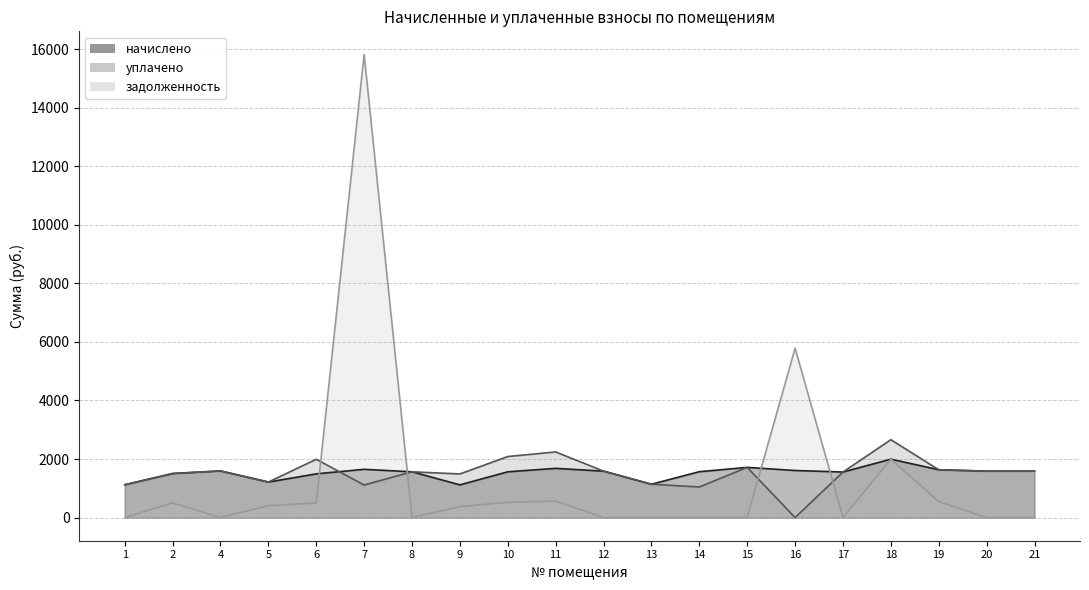

What is the difference between the maximum and minimum values in the уплачено series?

2659.6